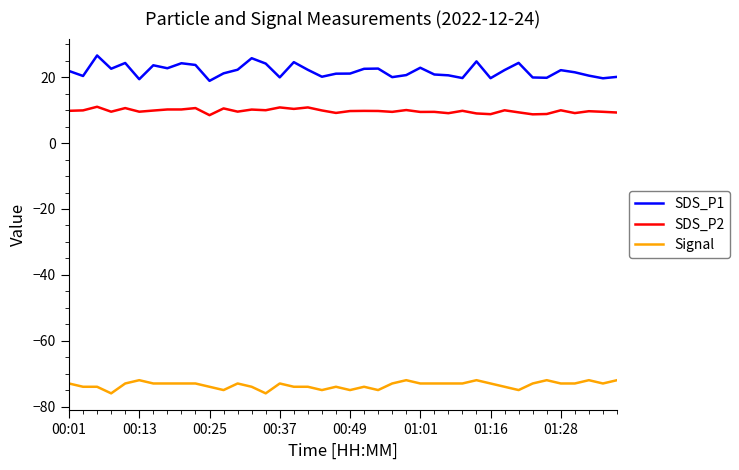

What are all the series names shown in the legend?

SDS_P1, SDS_P2, Signal